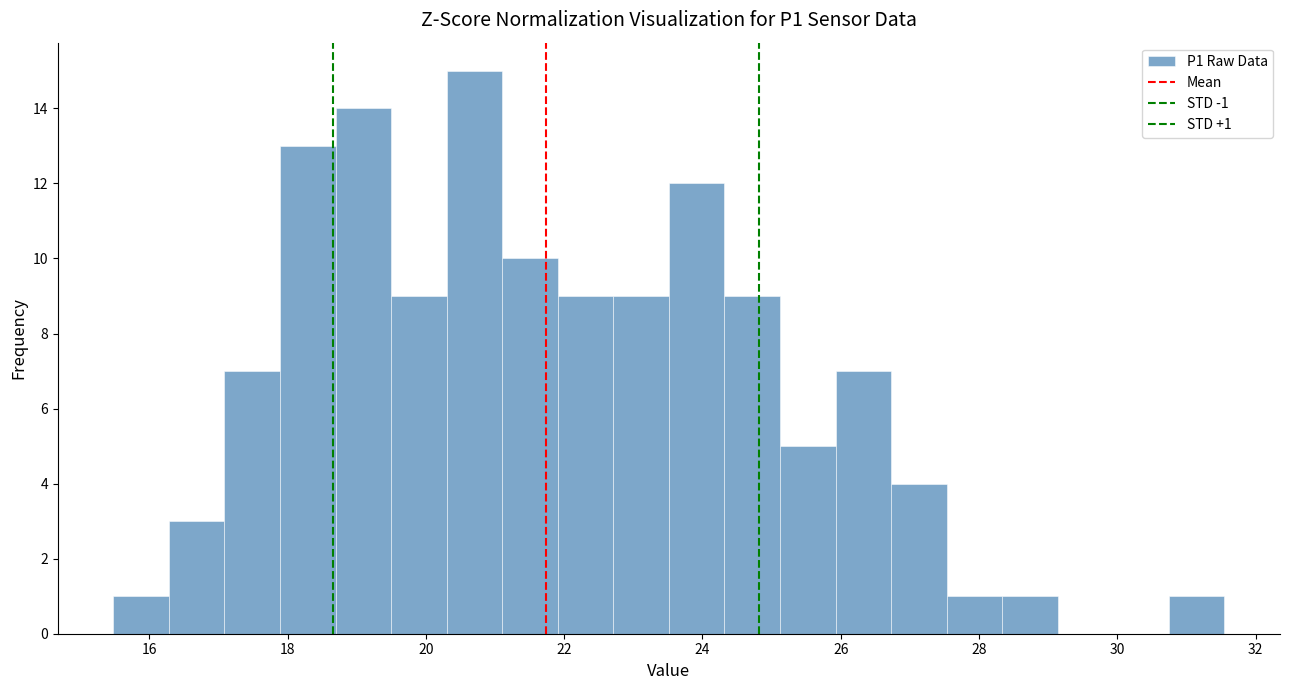

Over which range of the x-axis is the bar tallest?

20.4 to 21.2